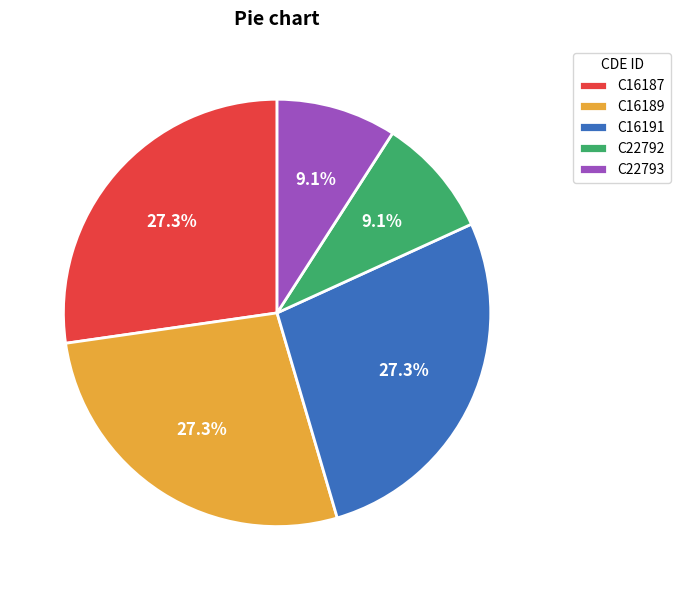

Does any single category account for the majority?

No